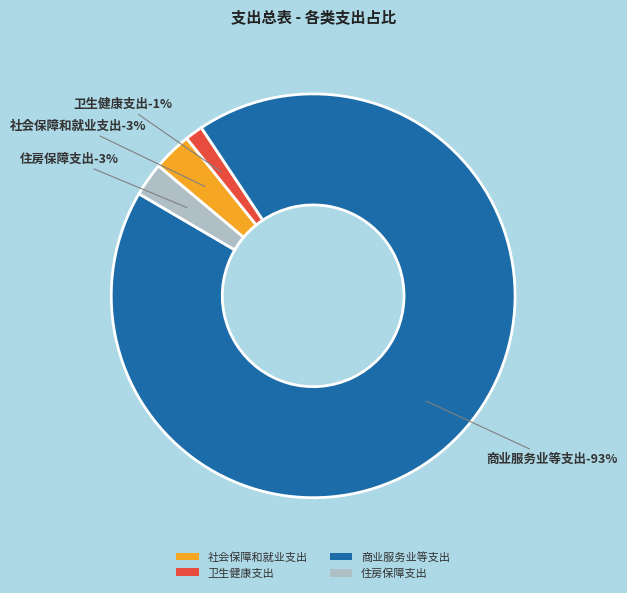

What is the ratio of the value at 社会保障和就业支出 to the value at 卫生健康支出?

2.2